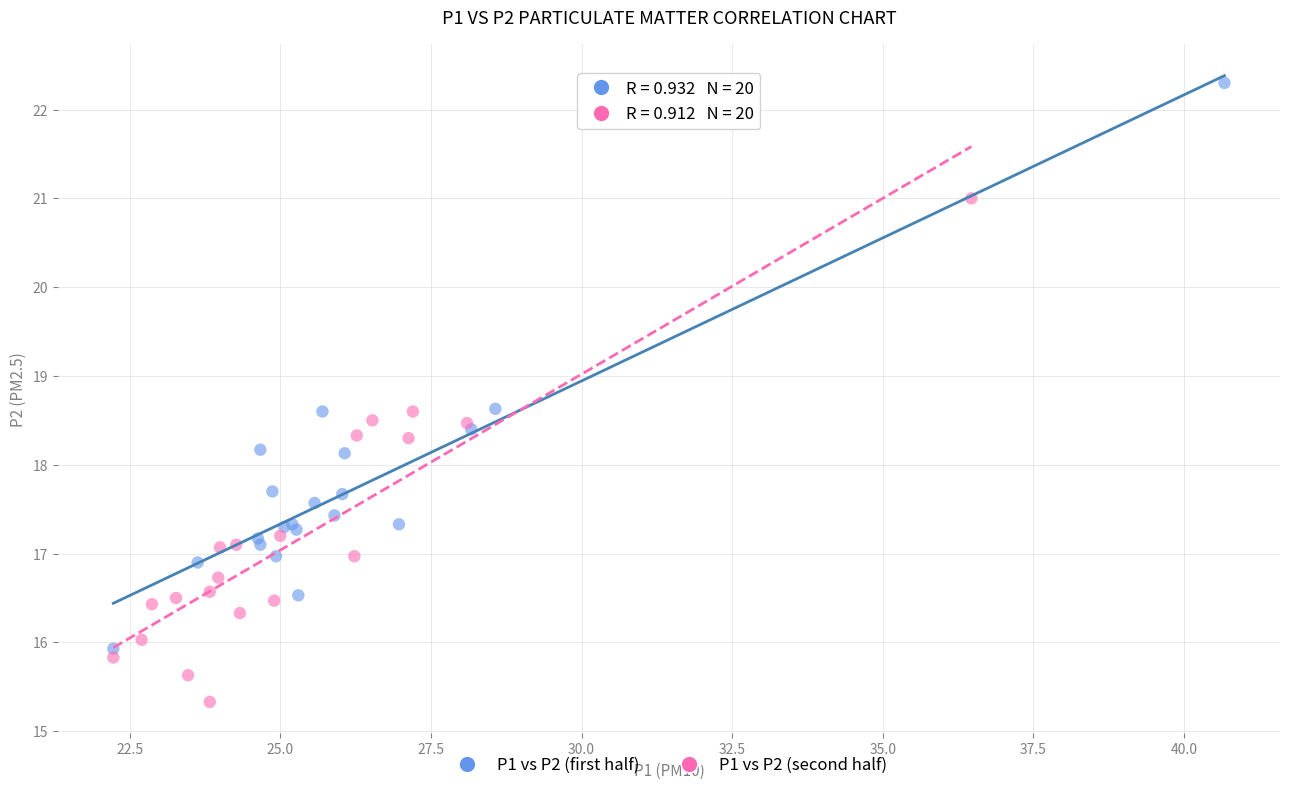

Which series reaches the maximum Y coordinate?

P1 vs P2 (first half)